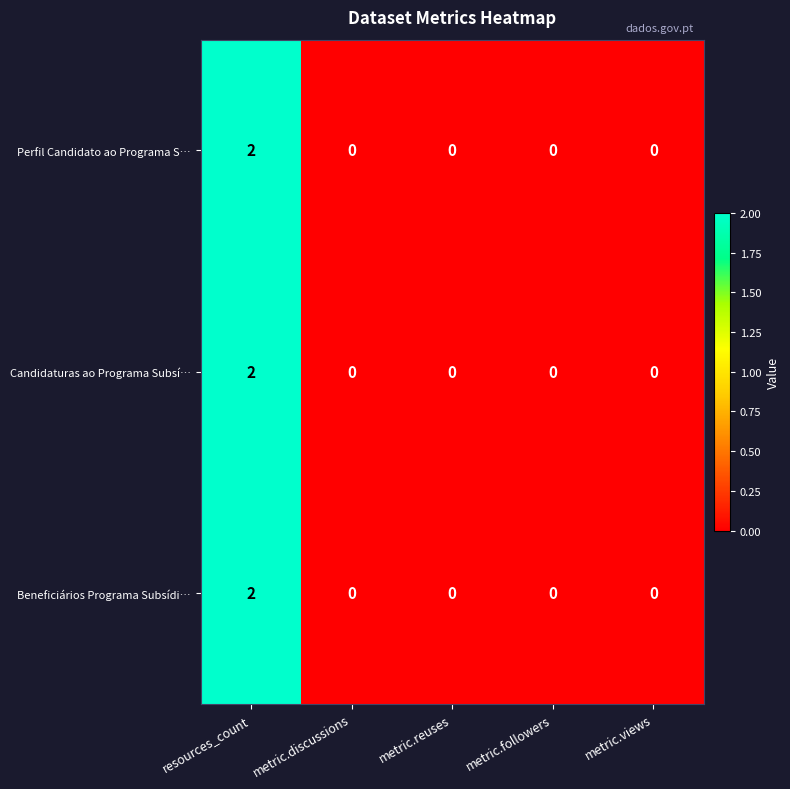

Which label corresponds to the largest value in the chart?

resources_count